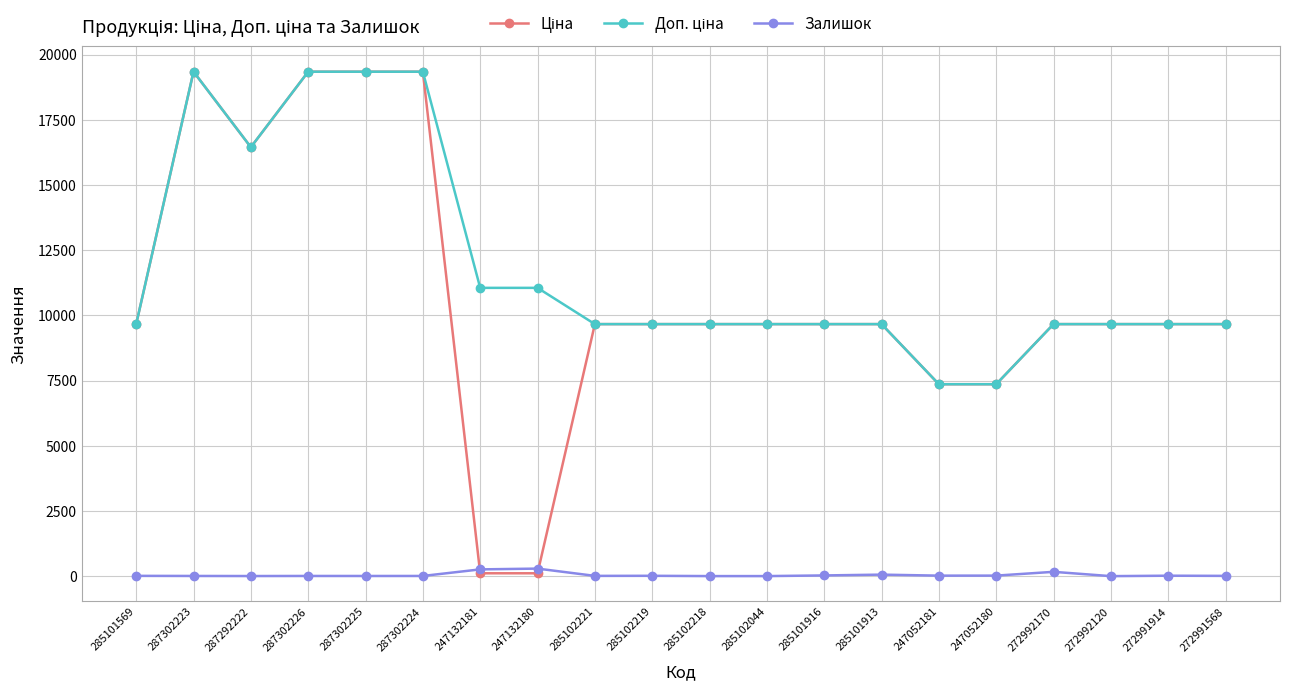

True or false: Залишок has more than 2 interior local peaks.

True